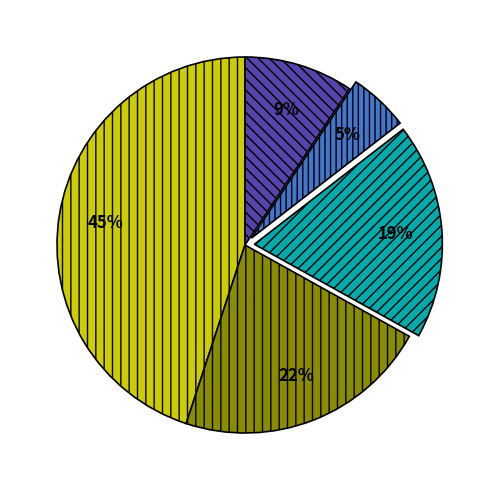

Is there any slice that represents more than half of the pie?

No